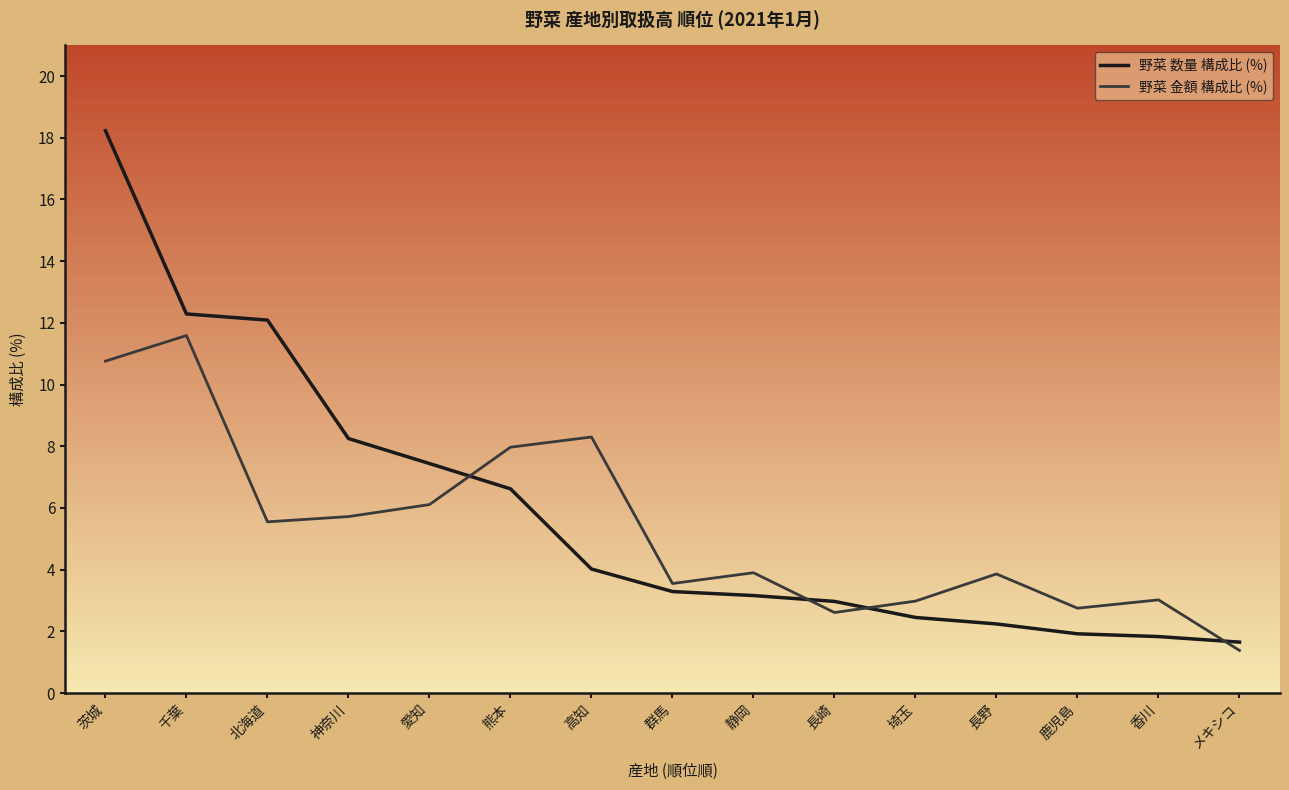

At 鹿児島, list the series in order from largest to smallest.

野菜 金額 構成比 (%), 野菜 数量 構成比 (%)